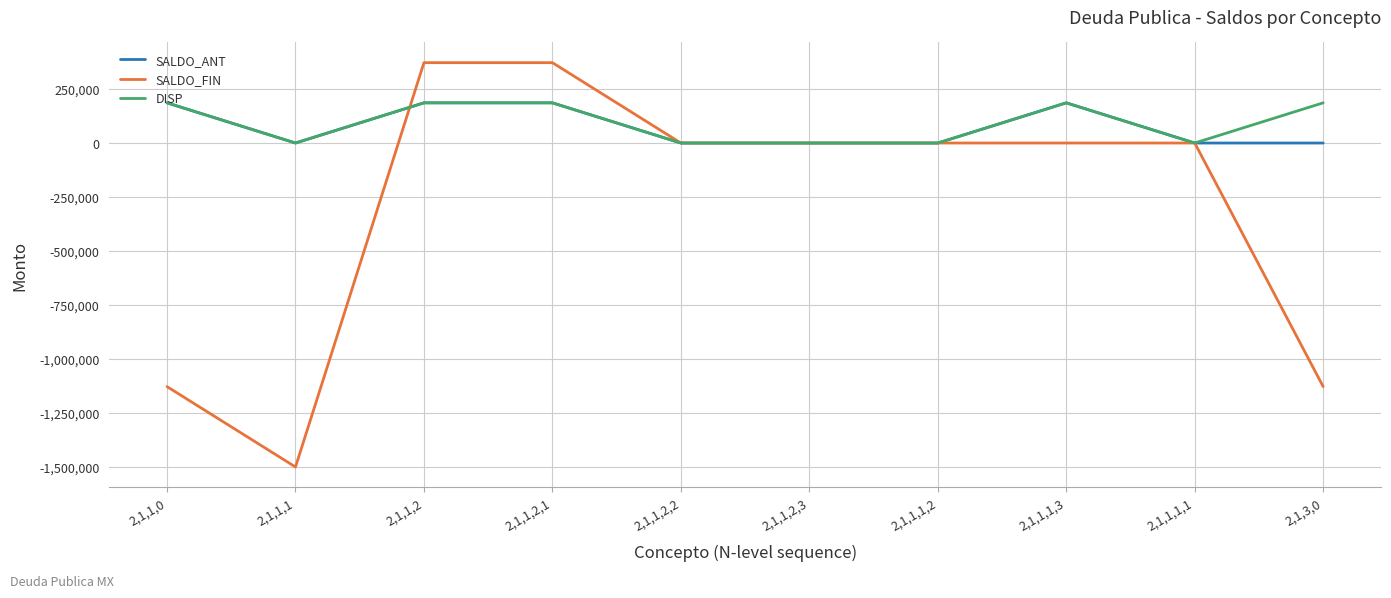

True or false: SALDO_ANT has a value of 125895 at 2,1,3,0.

False